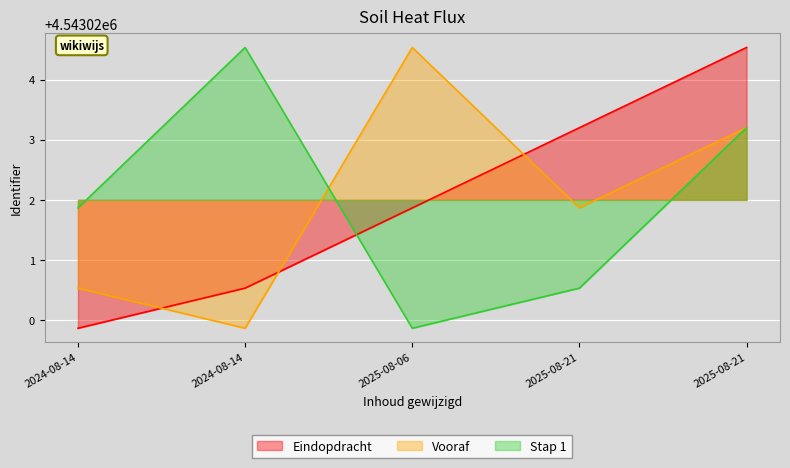

Where is the first local minimum for Stap 1?

2025-08-06